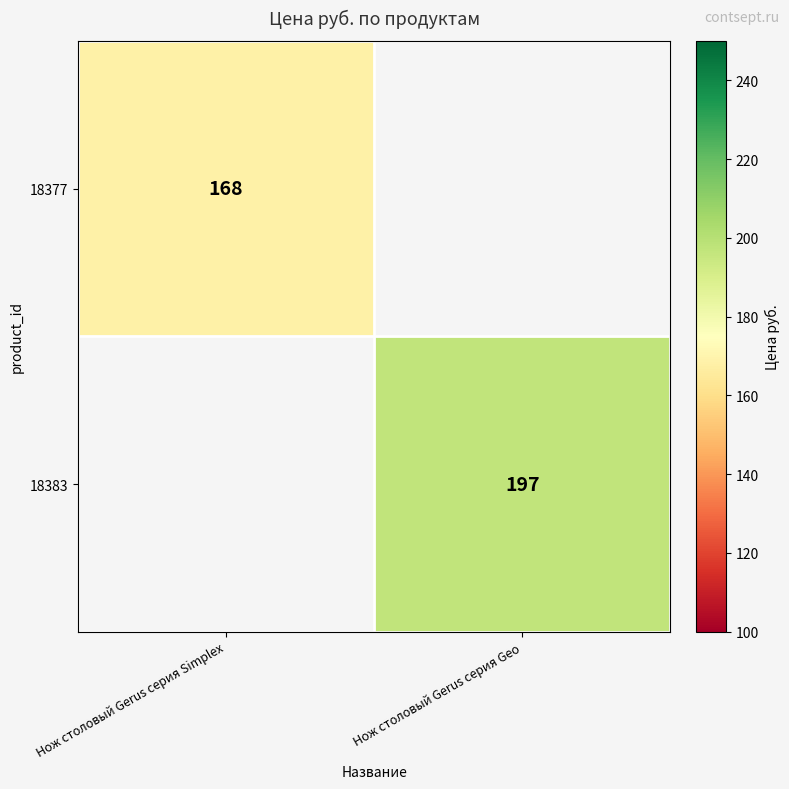

How many data points does each series have?

2